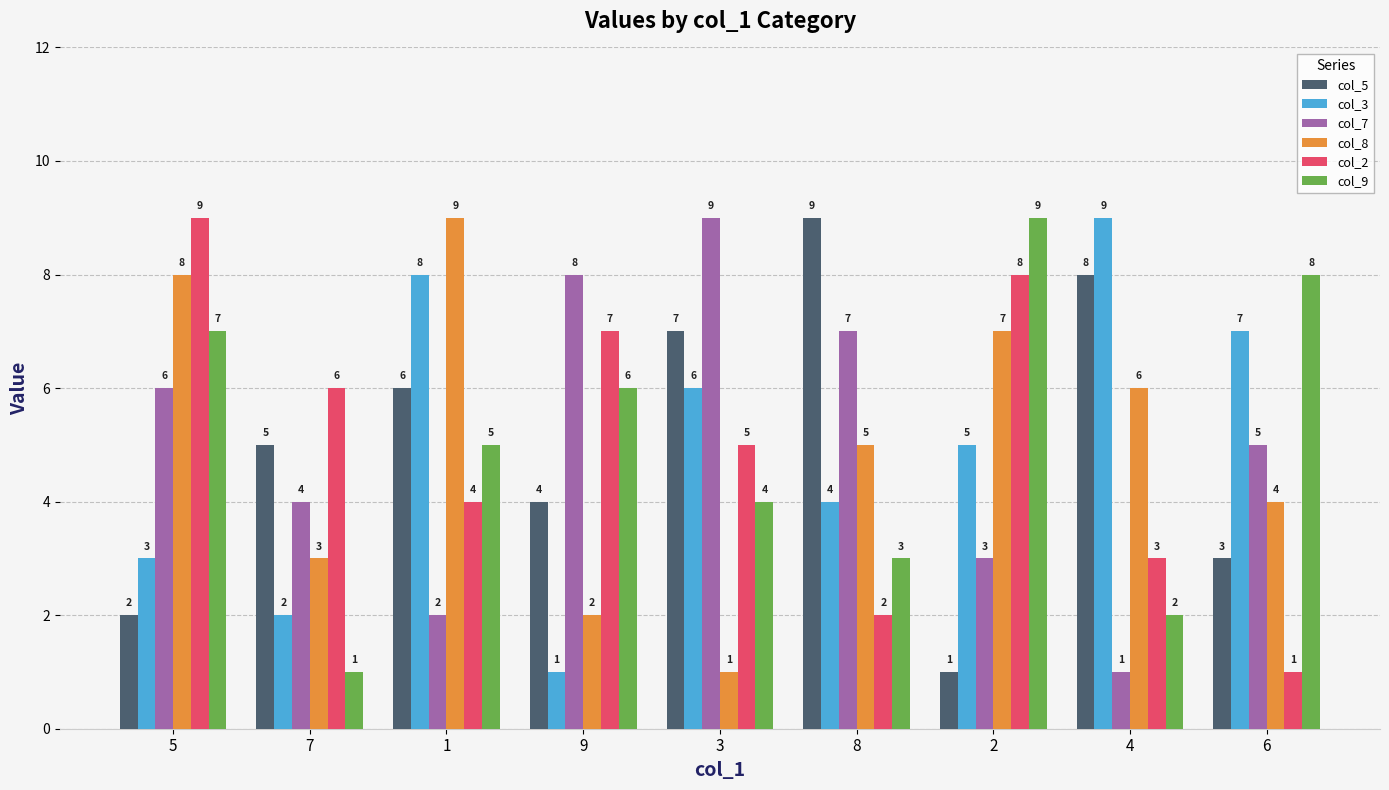

Rank the categories by col_3 value from lowest to highest.

9, 7, 5, 8, 2, 3, 6, 1, 4